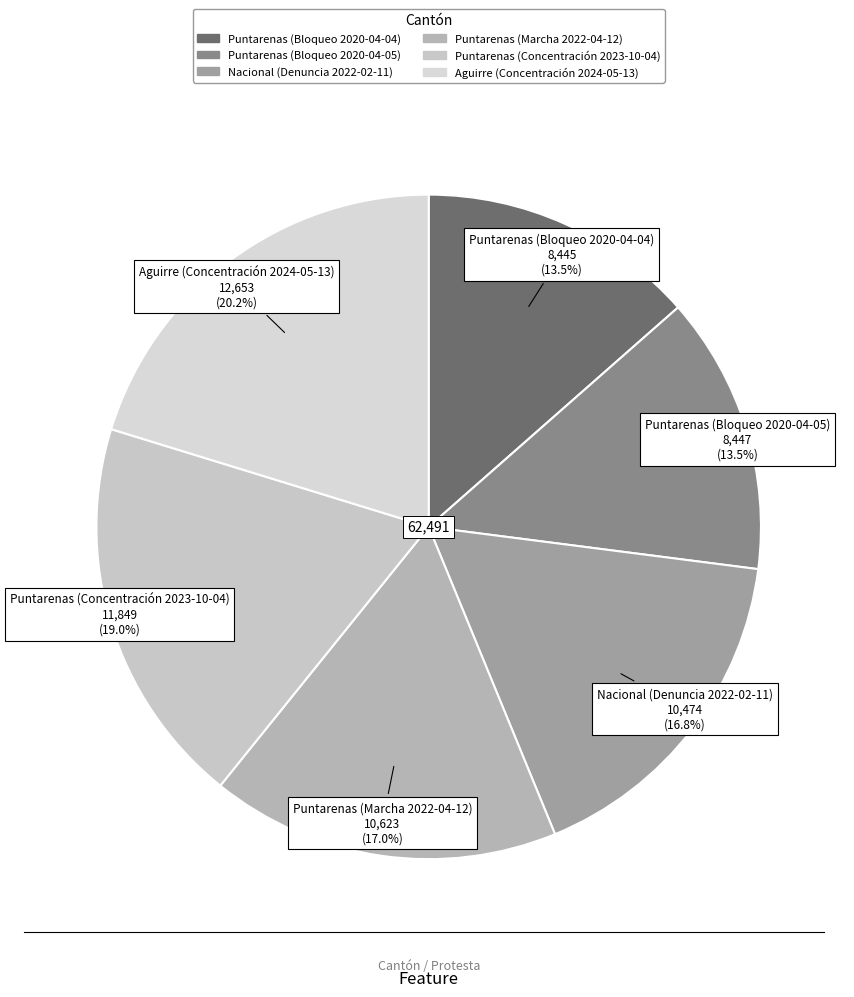

Does Puntarenas (Bloqueo 2020-04-05) represent more than half of the total?

No